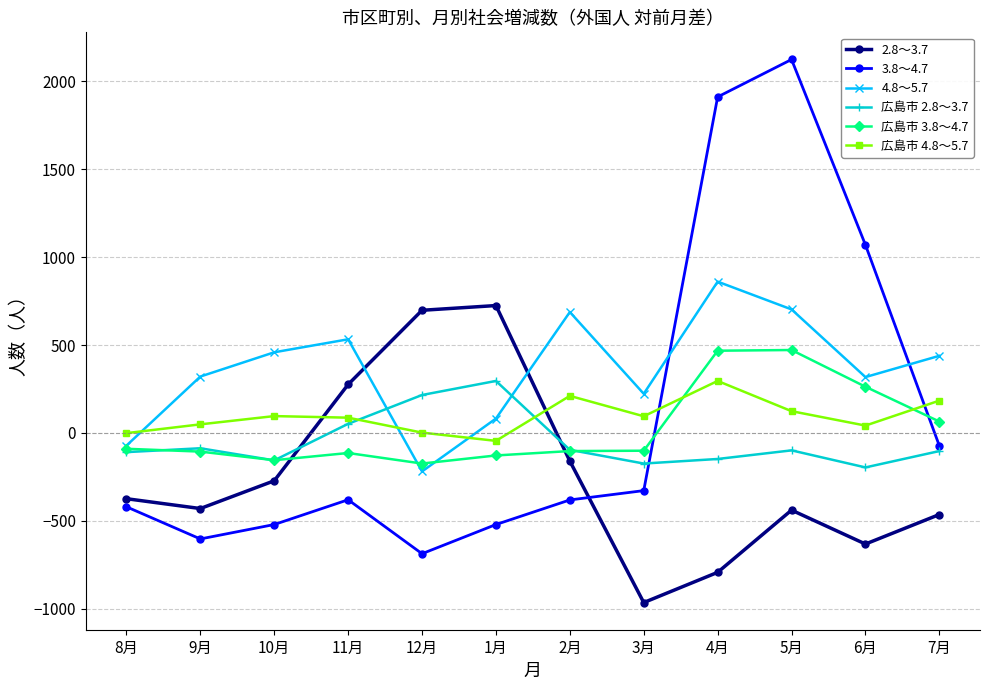

What is the sum of the 広島市 4.8～5.7 values at 12月 and 5月?

126